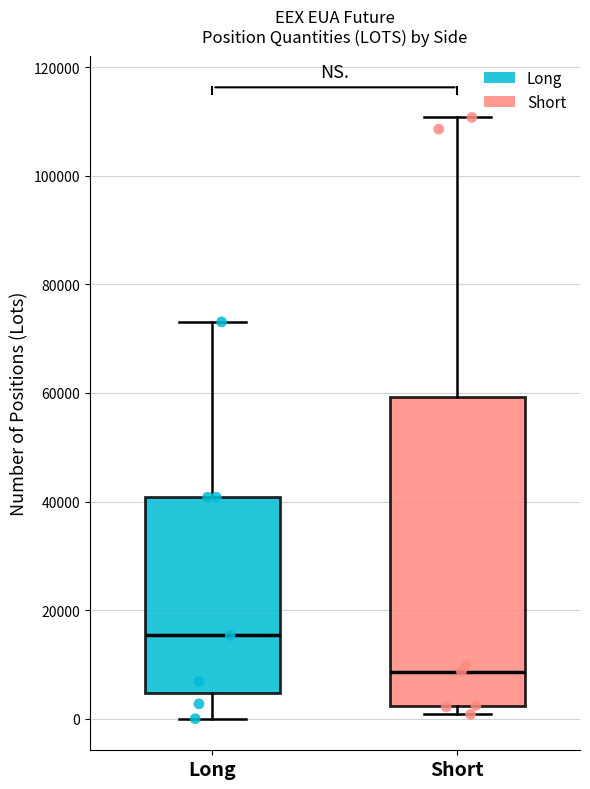

Which box has the highest median line?

Long